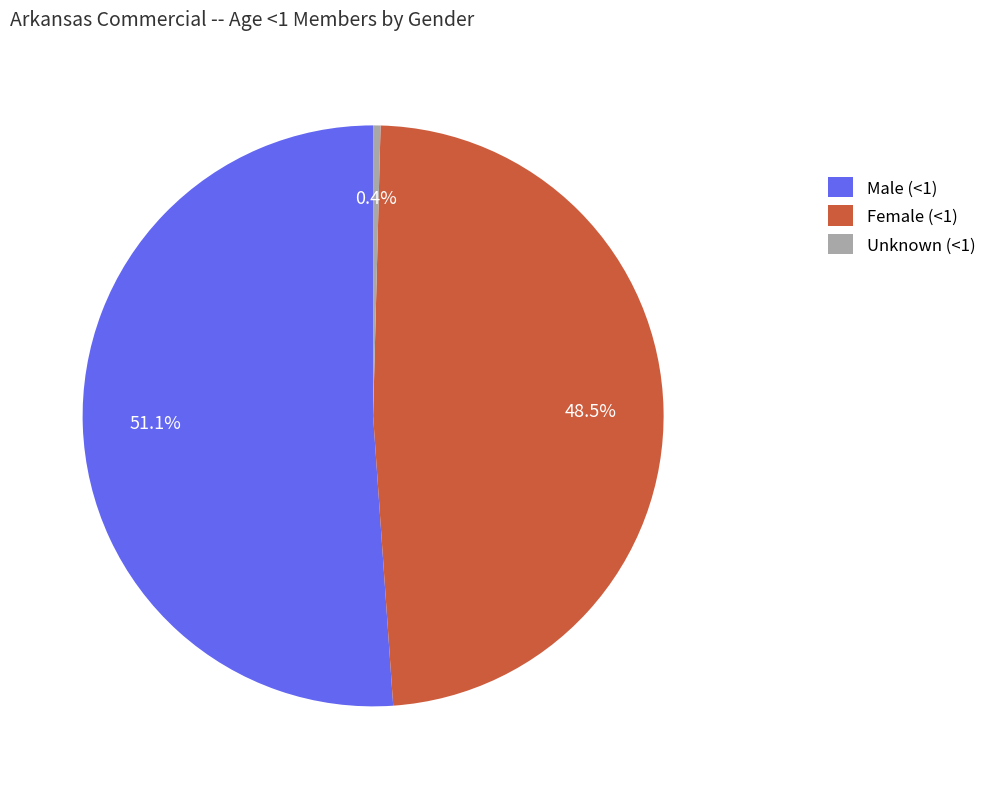

Which has a higher value, Female (<1) or Male (<1)?

Male (<1)